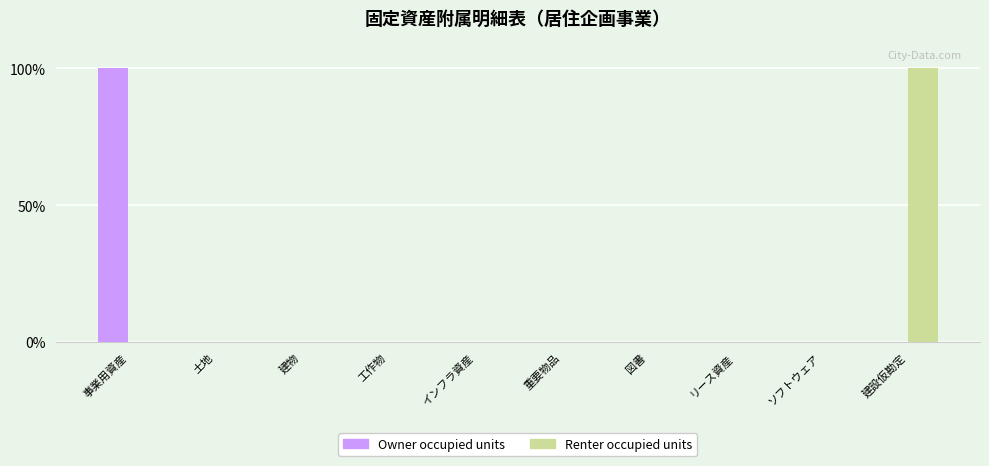

The value of Owner occupied units at インフラ資産 is 55. True or false?

False